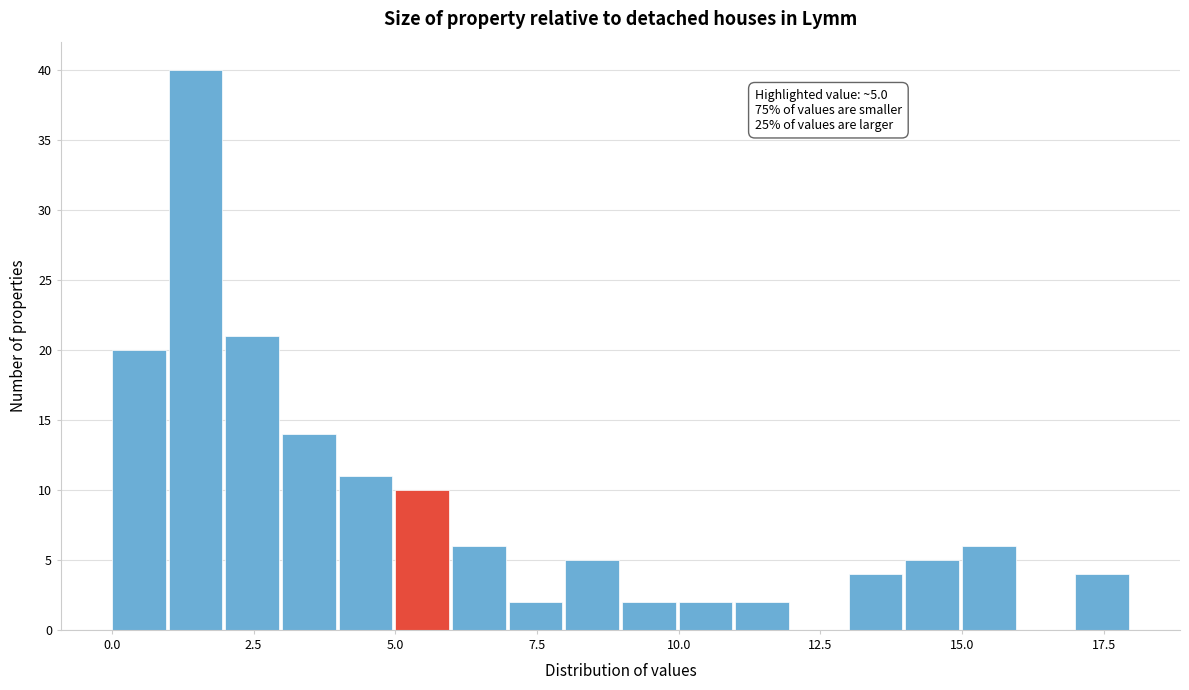

Read against the x-axis, roughly where is the centre of the tallest bar?

1.5